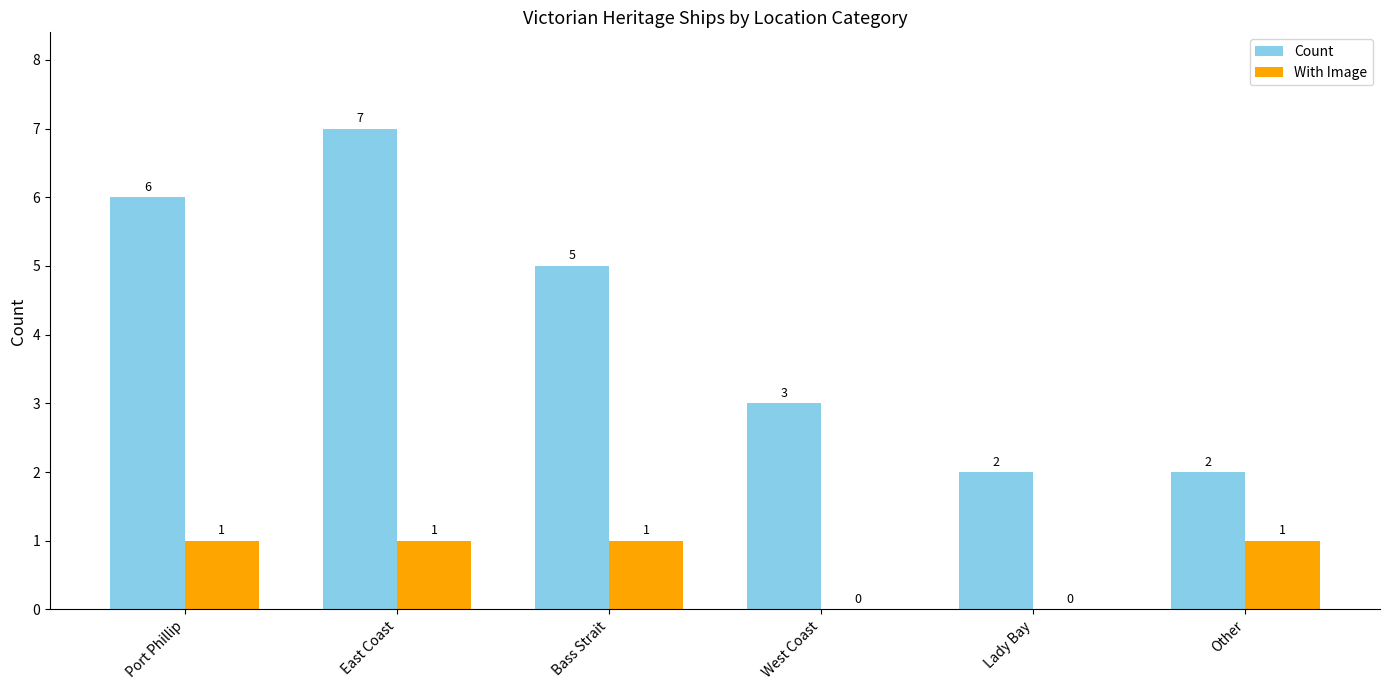

True or false: Count has a value of 1 at West Coast.

False